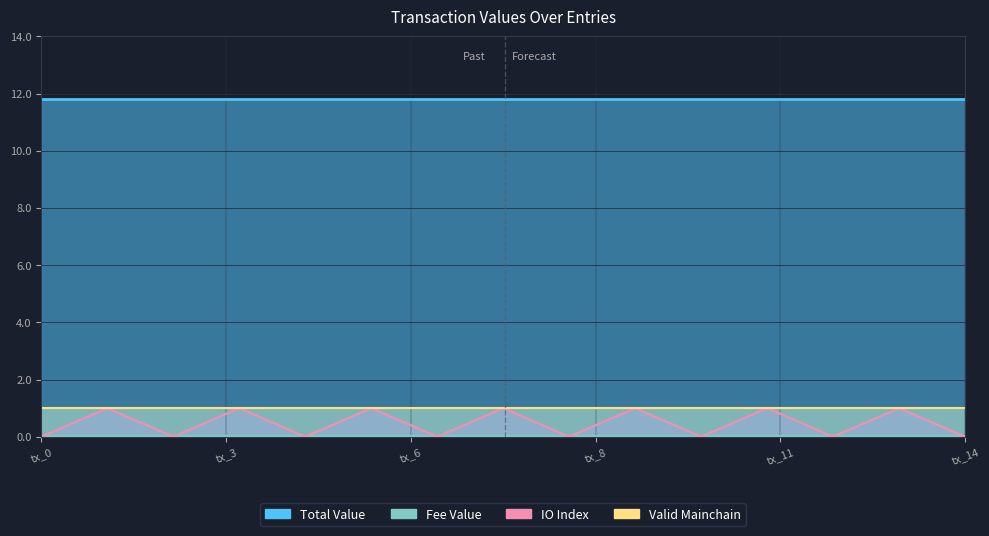

Rank the series at tx_13 from lowest to highest value.

Fee Value, IO Index, Valid Mainchain, Total Value